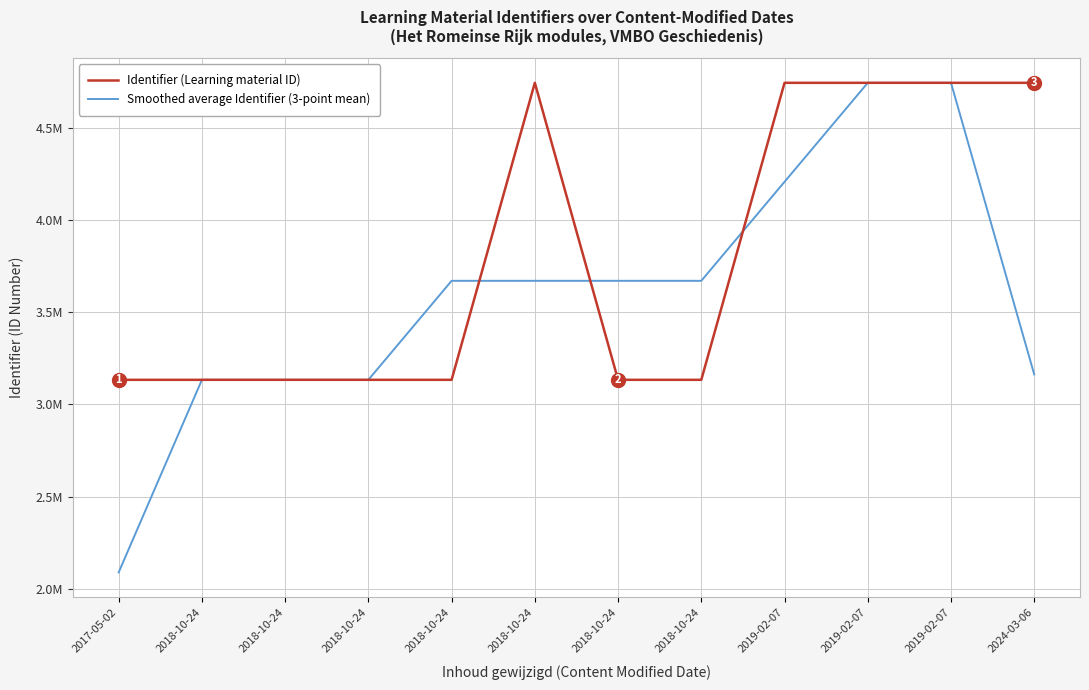

What value does the Smoothed average Identifier (3-point mean) series have at 2019-02-07?

4745029.7